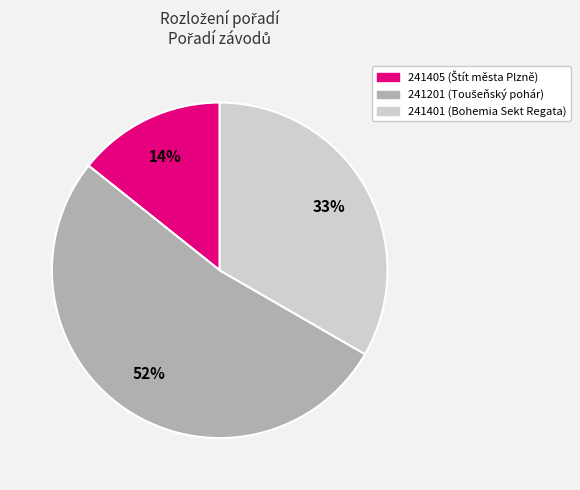

Which slice is the largest?

241201